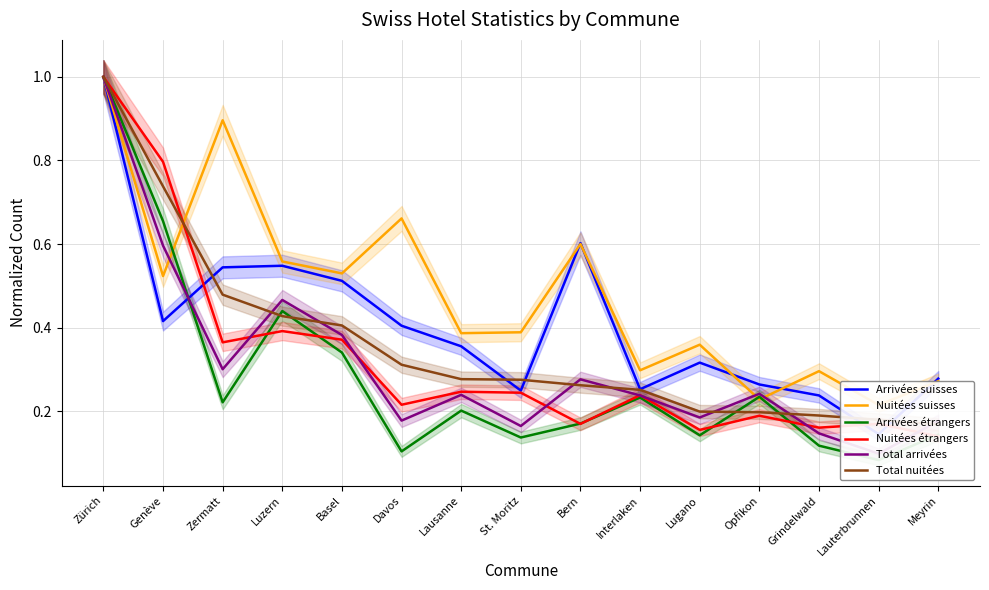

The value of Arrivées suisses at Lausanne is 0.4. True or false?

True